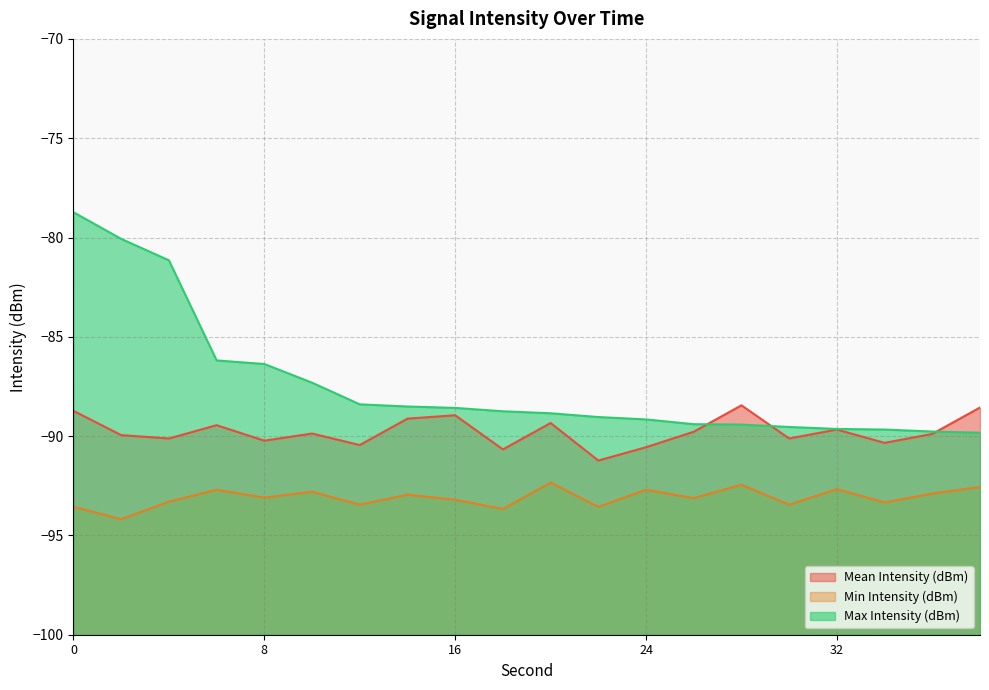

Between 12 and 4, which is larger?

4